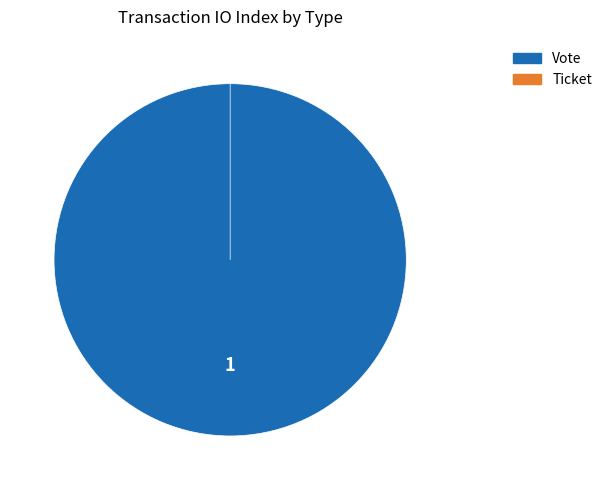

To the nearest percent, what percentage of the pie is Vote?

100%